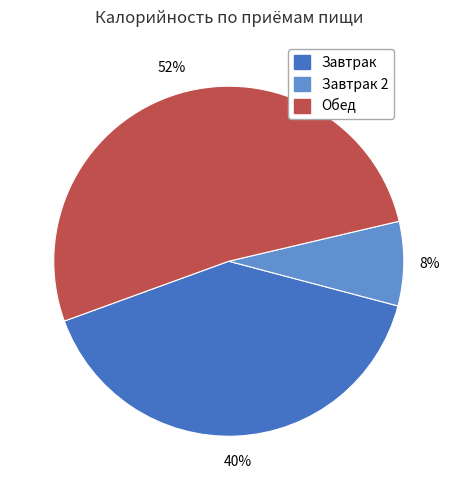

To the nearest percent, what is the difference between the largest and smallest slice percentages?

44%